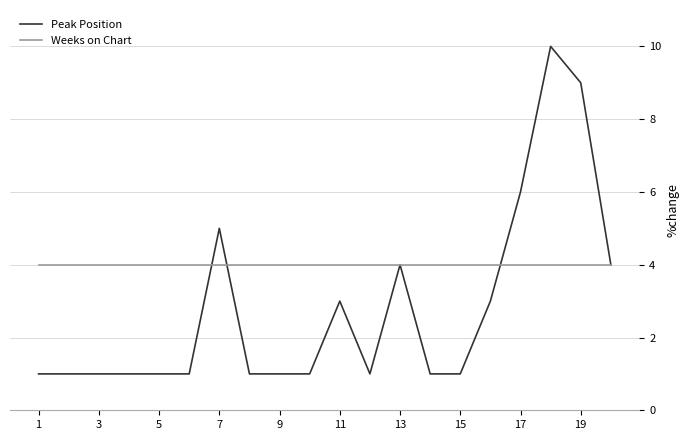

How many Peak Position values are between 1 and 4?

16